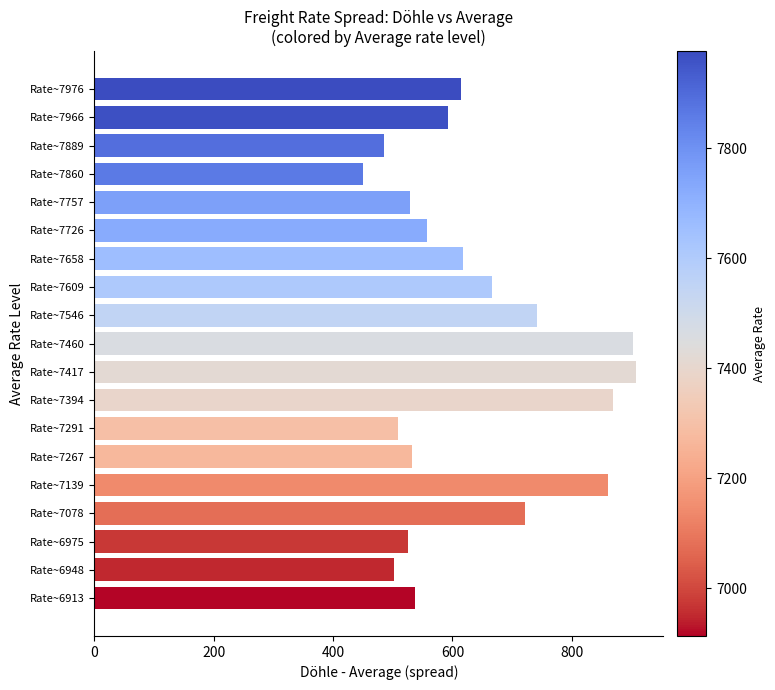

What is the average value?

638